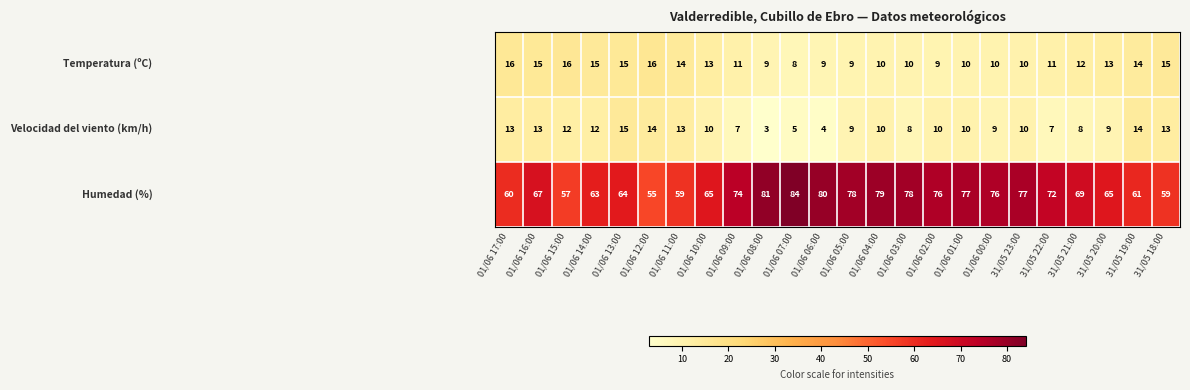

At which category does the chart reach its peak across all series?

01/06 07:00